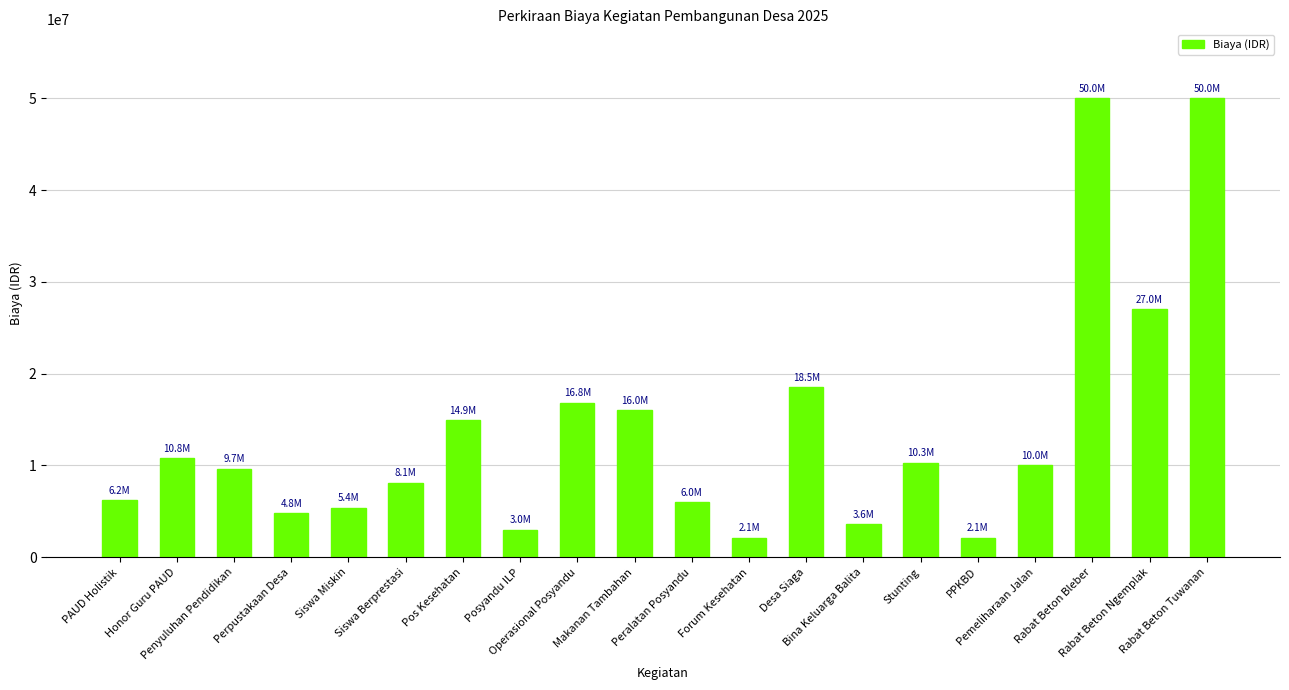

What is the label of the 15th bar from the left?

Stunting